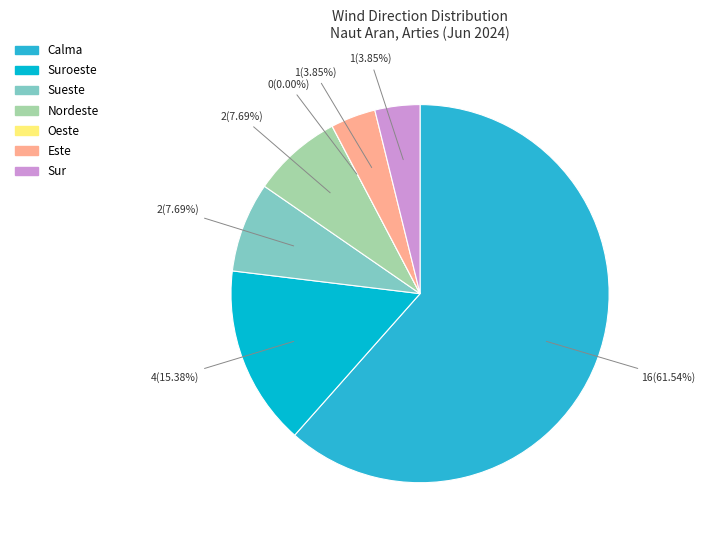

Approximately how many times larger is the value at Sur compared to Este?

1.0